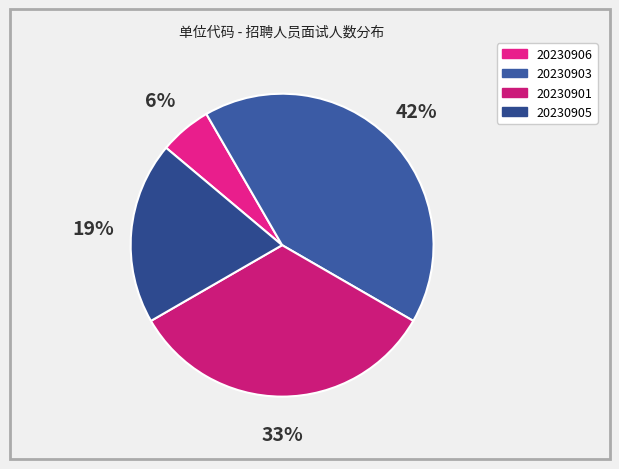

To the nearest percent, what is the difference between the largest and smallest slice percentages?

36%